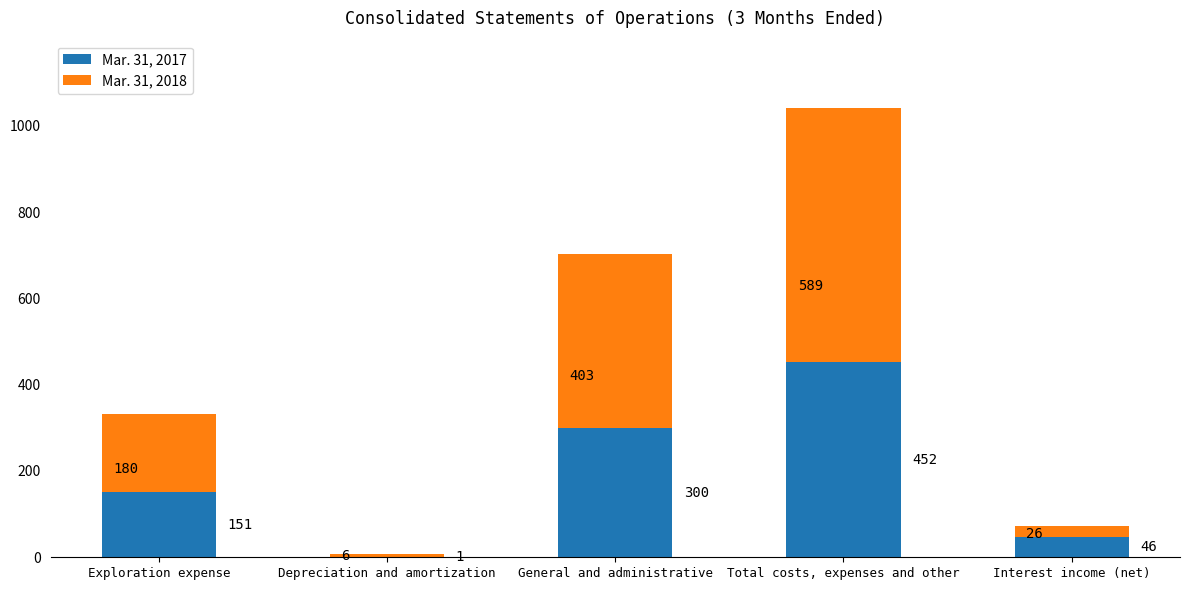

Are the bars horizontal?

No